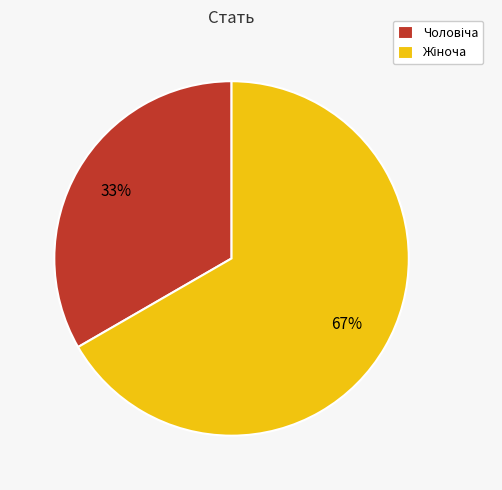

To the nearest percent, what is the average slice percentage?

50%